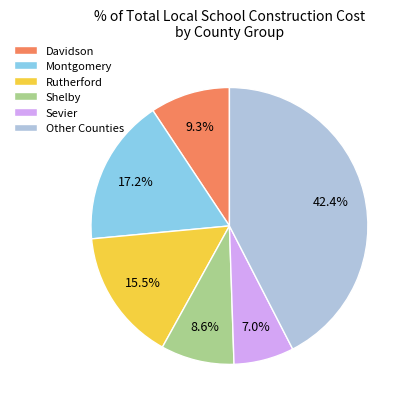

To the nearest percent, what percentage of the pie is Shelby?

9%